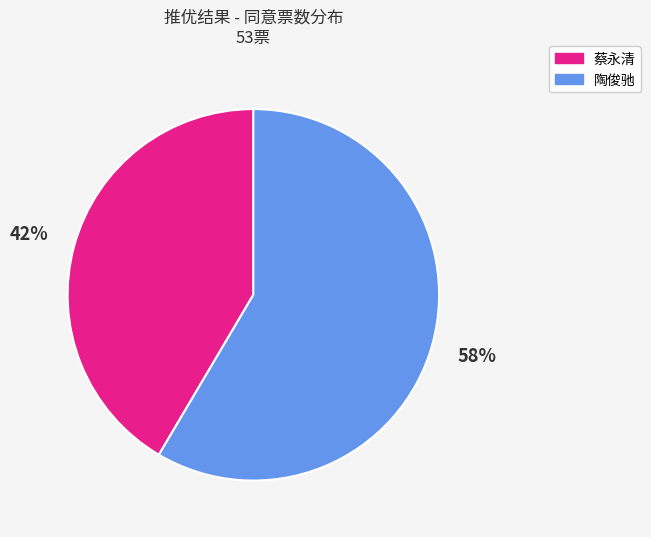

Between 蔡永清 and 陶俊驰, which is larger?

陶俊驰